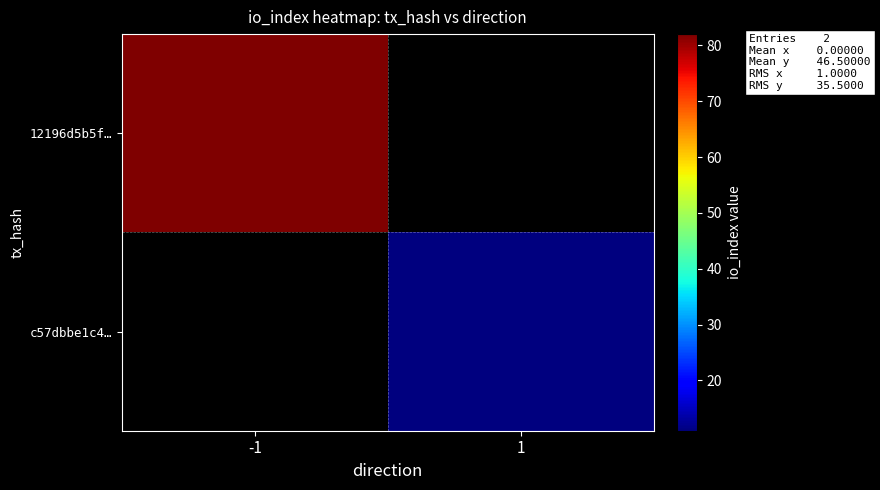

The c57dbbe1c4… series shows 4.1 at 1. True or false?

False